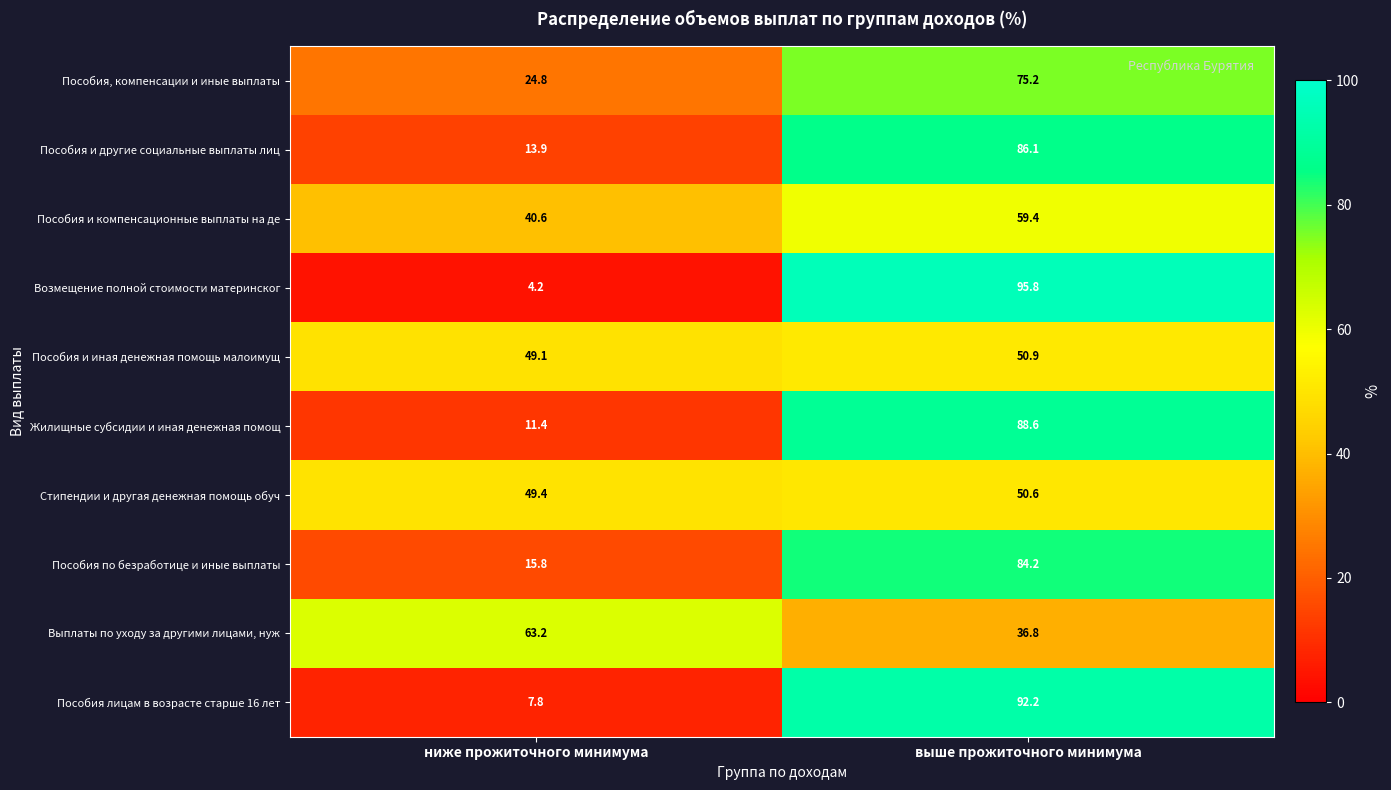

At how many categories does at least one series exceed 40?

2